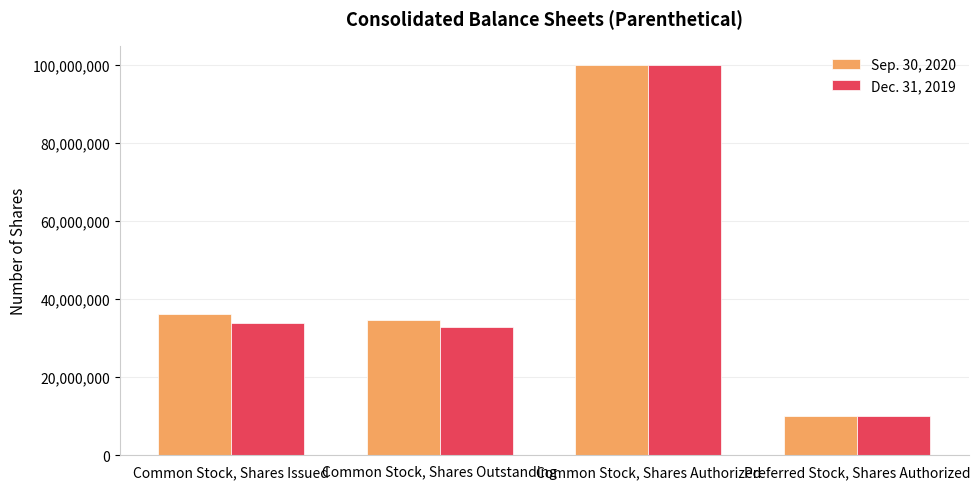

What is the approximate value of Sep. 30, 2020 at Common Stock, Shares Issued, to the nearest 100?

36101400